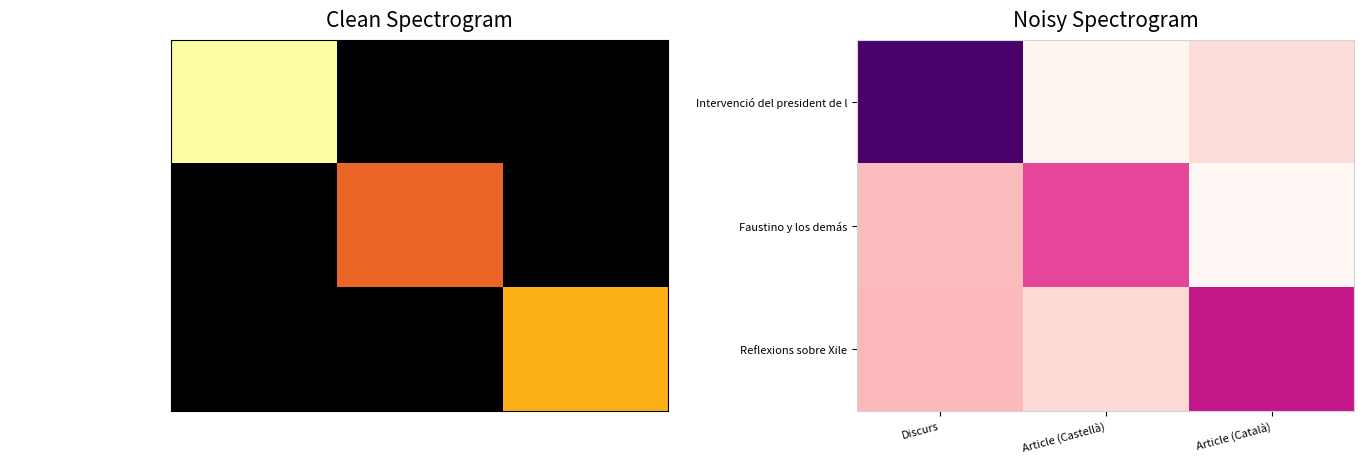

The value of Faustino y los demás at Discurs is 956.9. True or false?

True